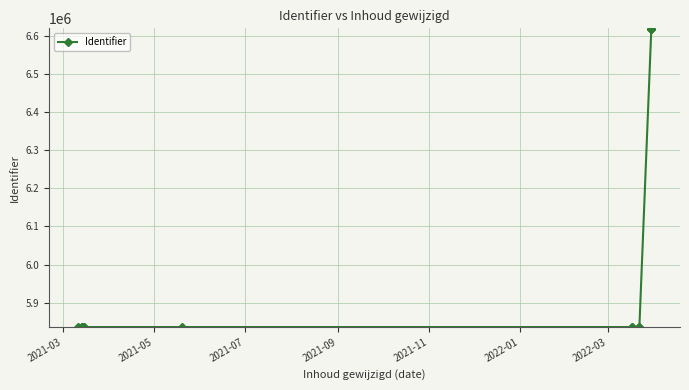

Reading left to right, extract all data points from this chart.

5836093	5836094	5836096	5836099	5836101	5836103	5836105	5836106	5836108	5836112	5836114	5836115	6618667	6618672	6618675